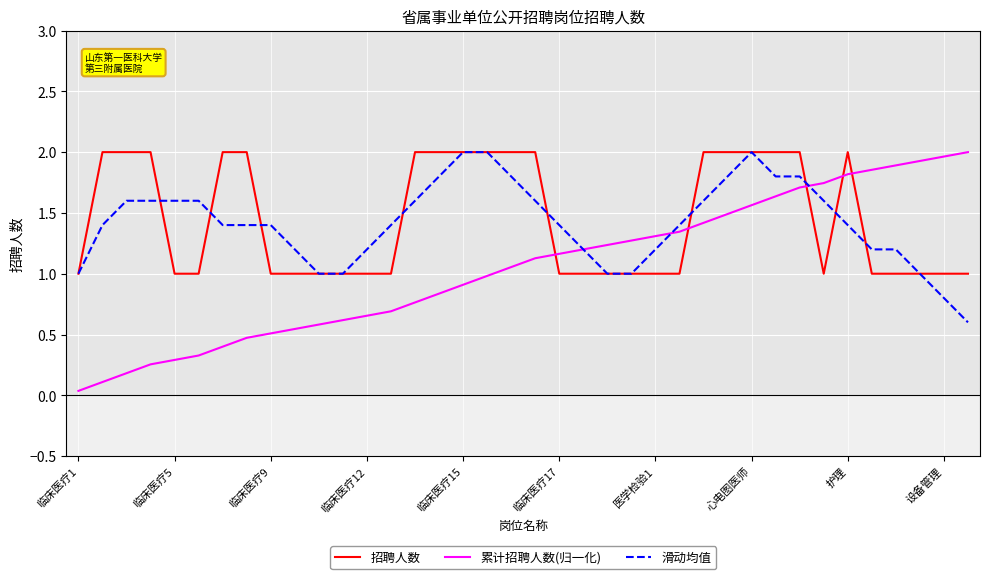

Which series ends up on top after the final intersection of 招聘人数 and 累计招聘人数(归一化)?

累计招聘人数(归一化)